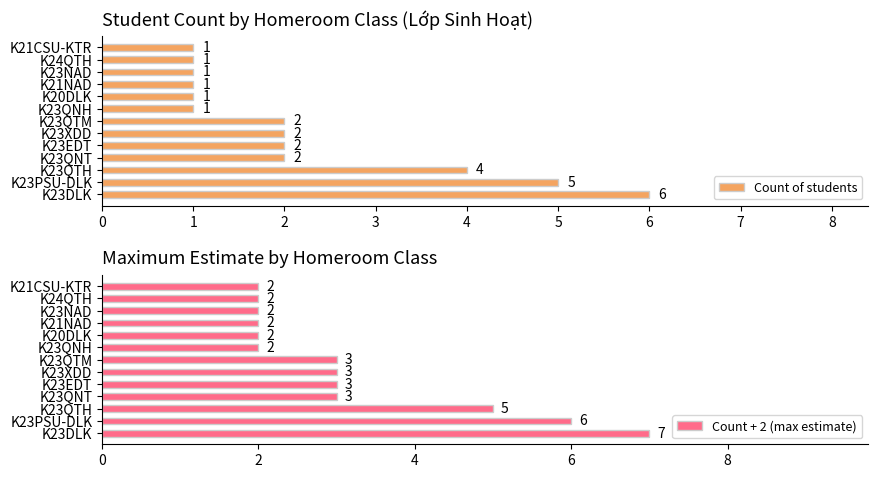

The Count + 2 (max estimate) series shows 2 at K23QNH. True or false?

True